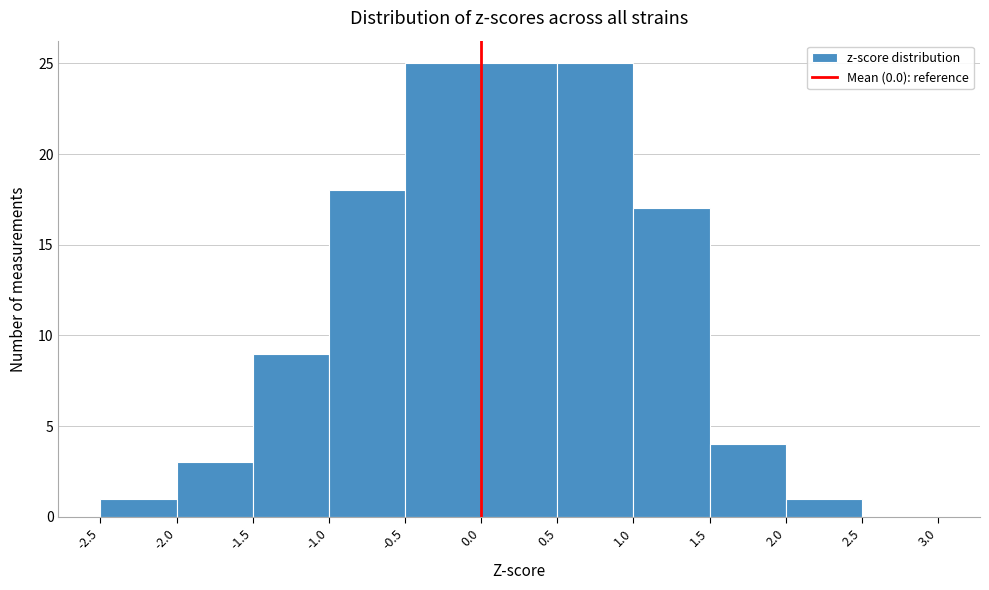

Reading left to right, transcribe this chart: for each bar, give the range it covers on the x-axis and its height. The values are not printed on the chart, so give them approximately, as read against the axis.

-2.5 to -2.0: 1
-2.0 to -1.5: 3
-1.5 to -1.0: 9
-1.0 to -0.5: 18
-0.5 to 0.0: 25
0.0 to 0.5: 25
0.5 to 1.0: 25
1.0 to 1.5: 17
1.5 to 2.0: 4
2.0 to 2.5: 1
2.5 to 3.0: 0